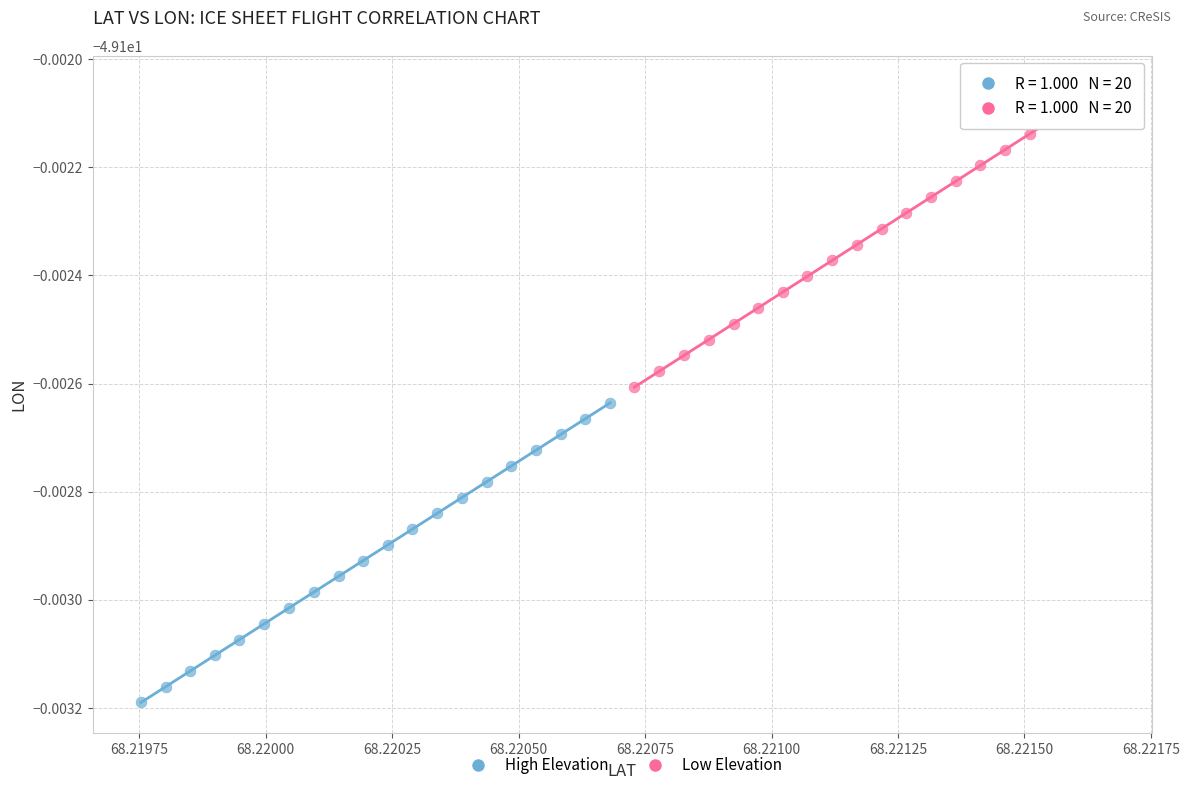

What are all the series names shown in the legend?

High Elevation, Low Elevation